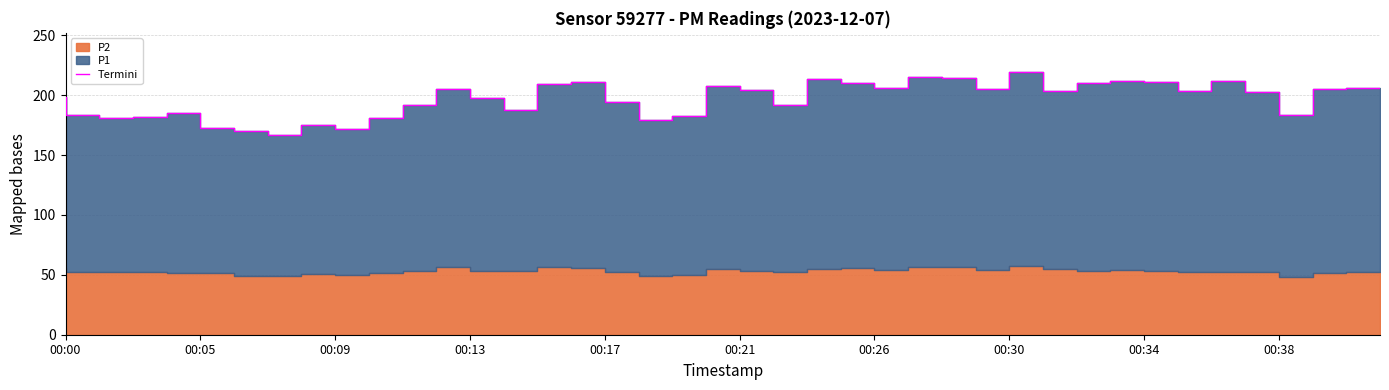

Read the value at 35.

211.7